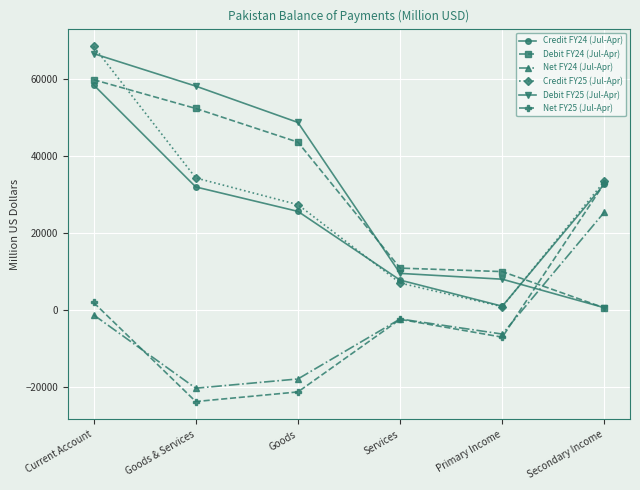

Between which two adjacent categories do Debit FY24 (Jul-Apr) and Net FY24 (Jul-Apr) first intersect?

Primary Income and Secondary Income